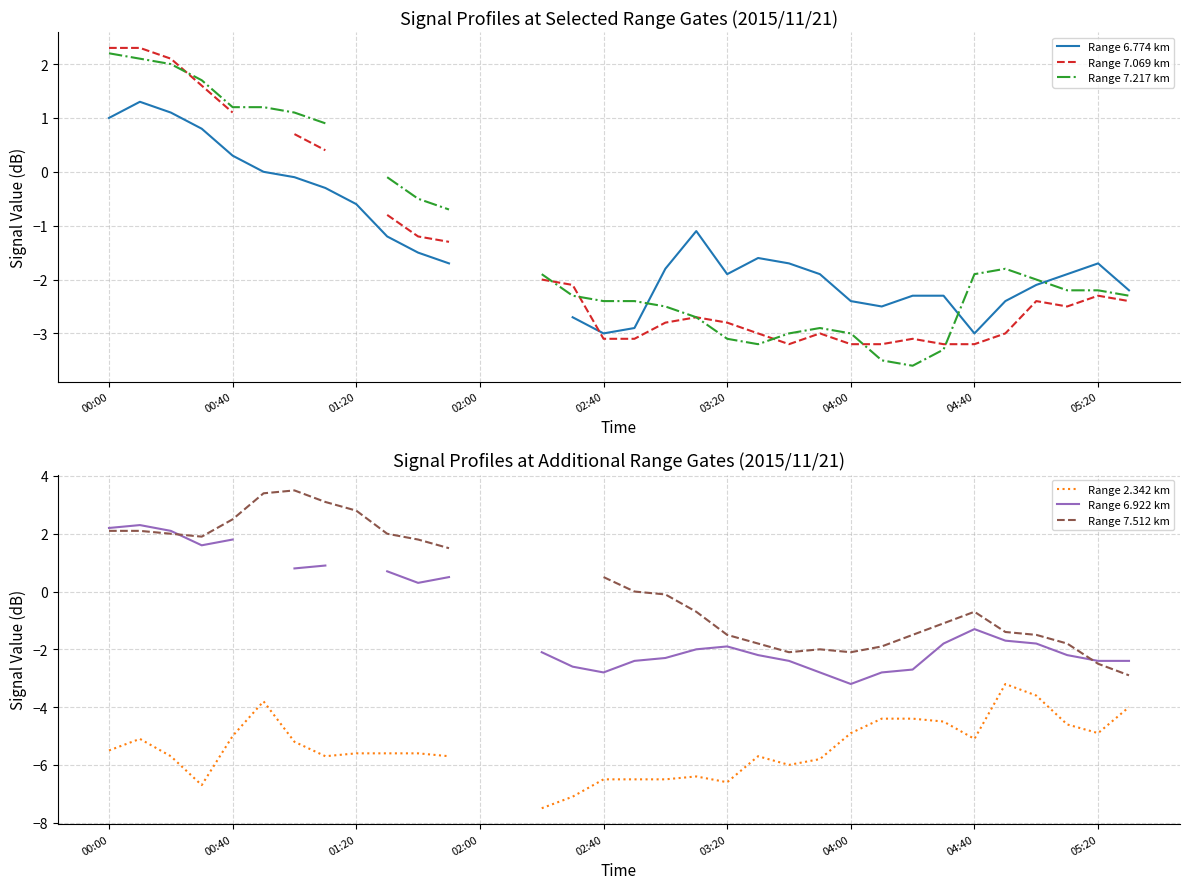

In Range 7.069 km, how many points are higher than both neighbors (excluding endpoints)?

5